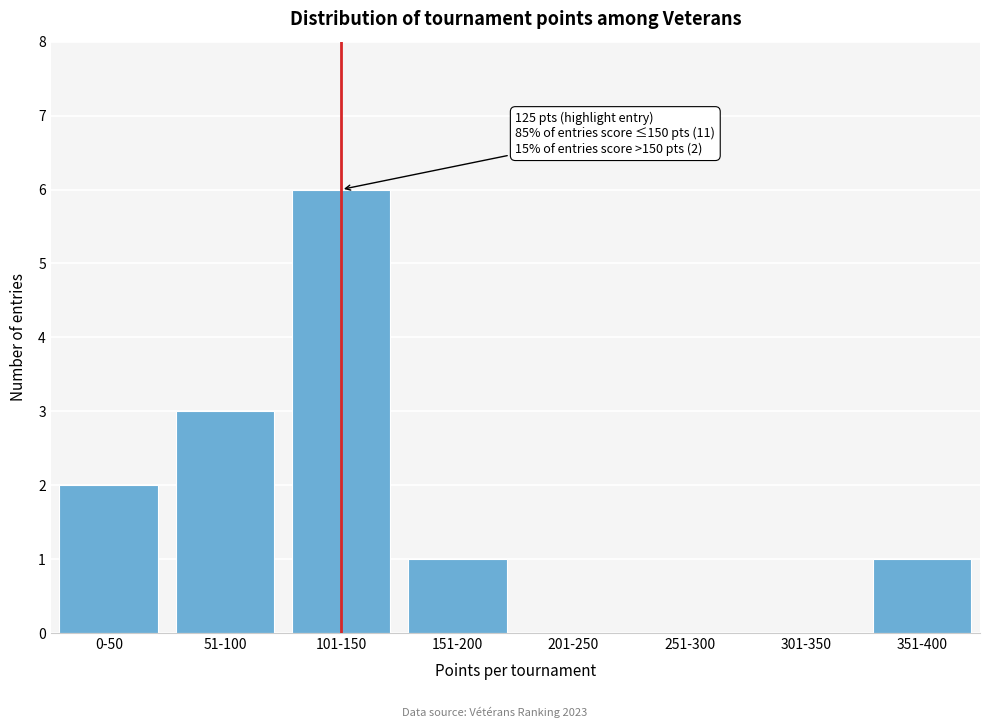

Reading left to right, transcribe all the data shown in this chart.

0-50=2	51-100=3	101-150=6	151-200=1	201-250=0	251-300=0	301-350=0	351-400=1